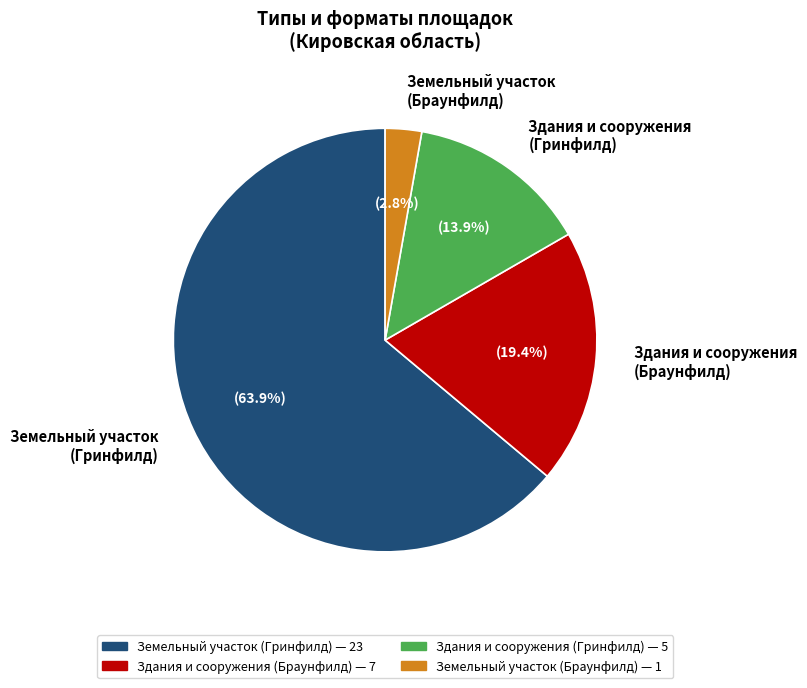

How many slices are in this pie chart?

4